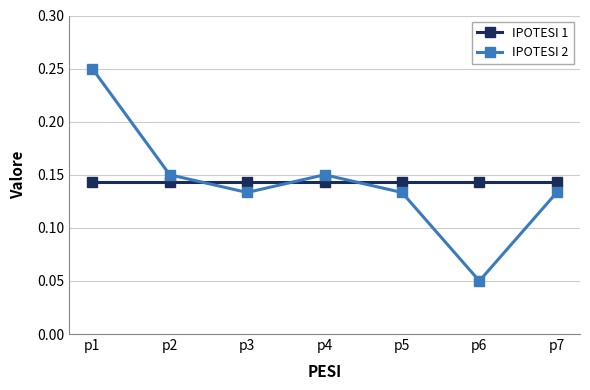

Is this an area chart (filled region under the line)?

No